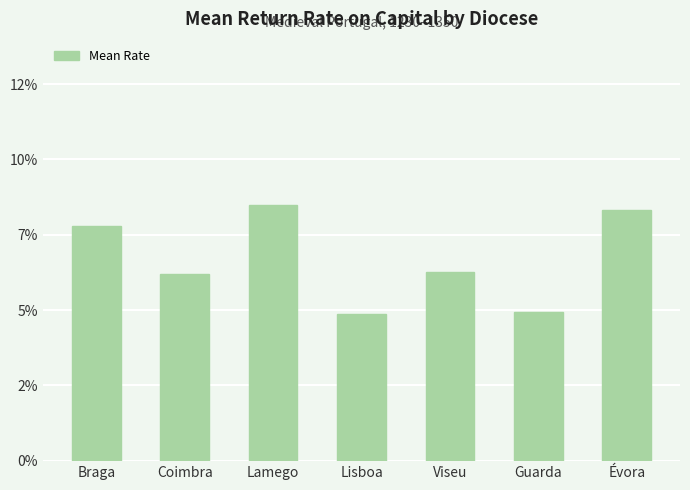

Reading left to right, list all the values displayed in this chart.

0.1	0.1	0.1	0.0	0.1	0.0	0.1